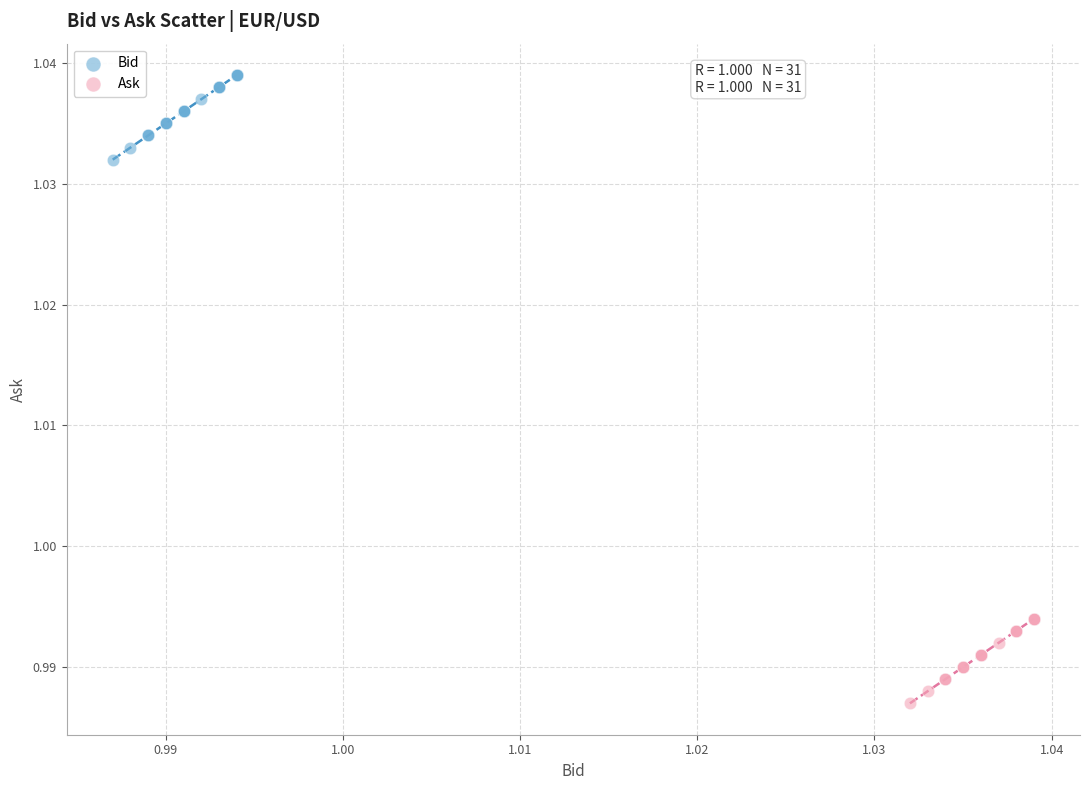

Which series reaches the maximum Y coordinate?

Bid